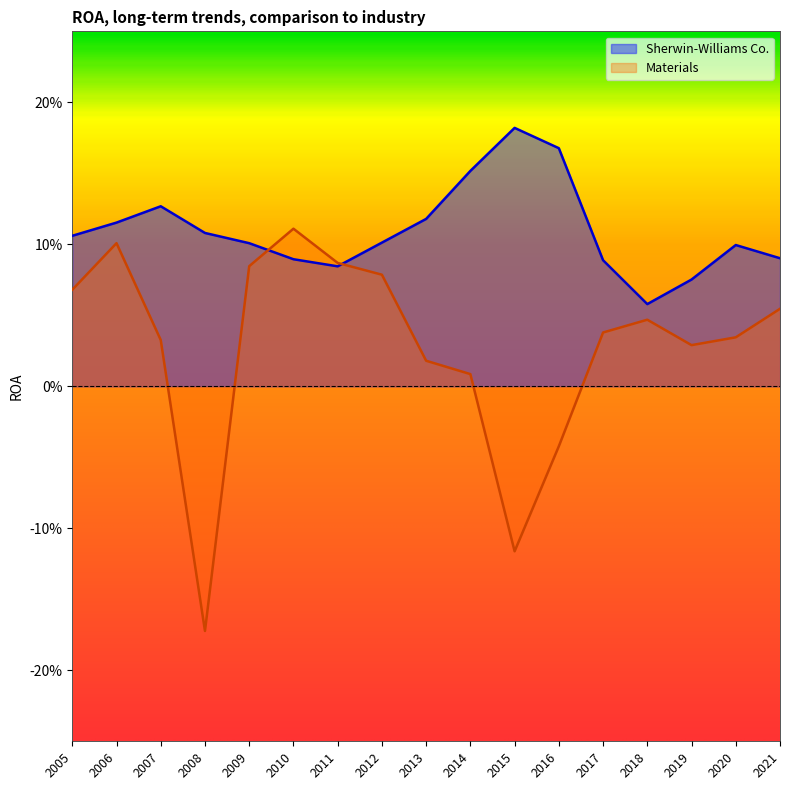

Which category has the lowest value across all series?

2008